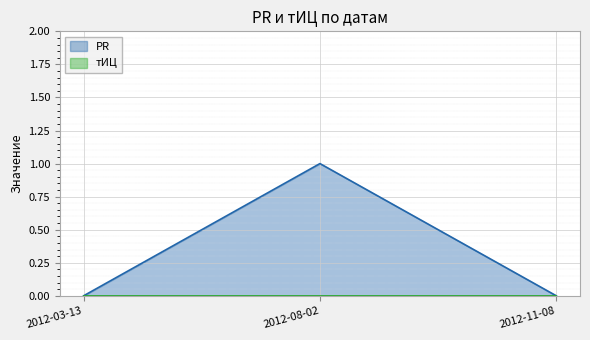

Which has a higher value, 2012-03-13 or 2012-08-02?

2012-08-02